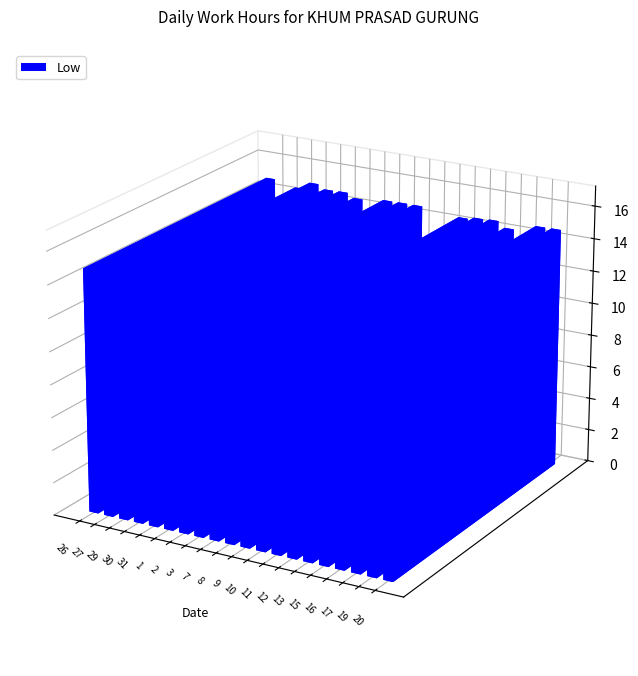

What is the label of the 4th bar from the left?

30